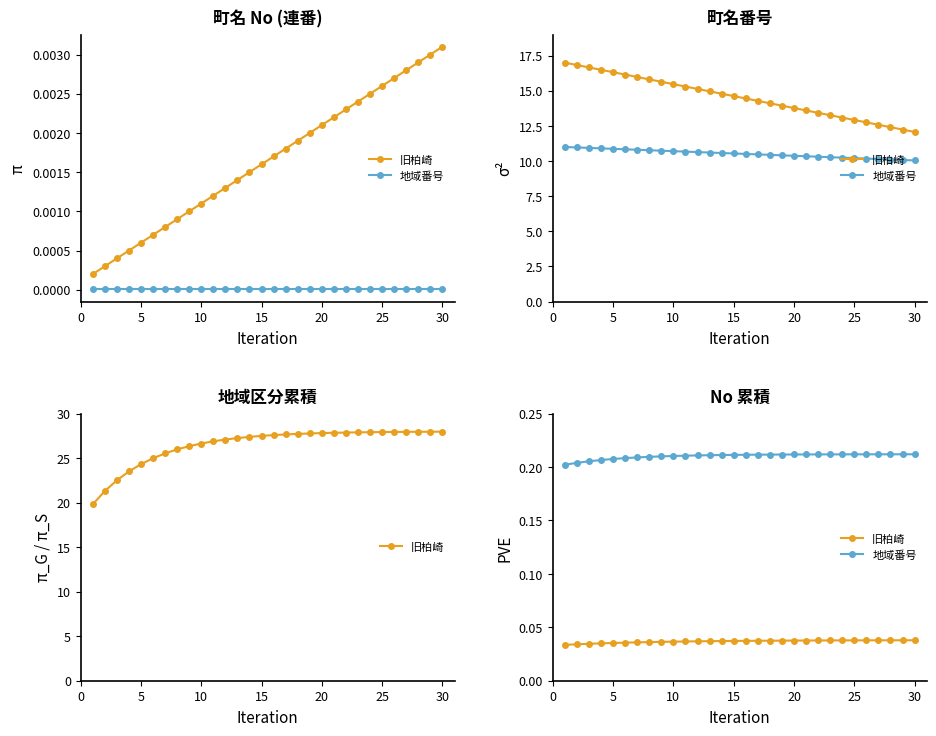

Reading right to left, extract all data points from this chart.

旧柏崎: 0.0	0.0	0.0	0.0	0.0	0.0	0.0	0.0	0.0	0.0	0.0	0.0	0.0	0.0	0.0	0.0	0.0	0.0	0.0	0.0	0.0	0.0	0.0	0.0	0.0	0.0	0.0	0.0	0.0	0.0
地域番号: 0.2	0.2	0.2	0.2	0.2	0.2	0.2	0.2	0.2	0.2	0.2	0.2	0.2	0.2	0.2	0.2	0.2	0.2	0.2	0.2	0.2	0.2	0.2	0.2	0.2	0.2	0.2	0.2	0.2	0.2